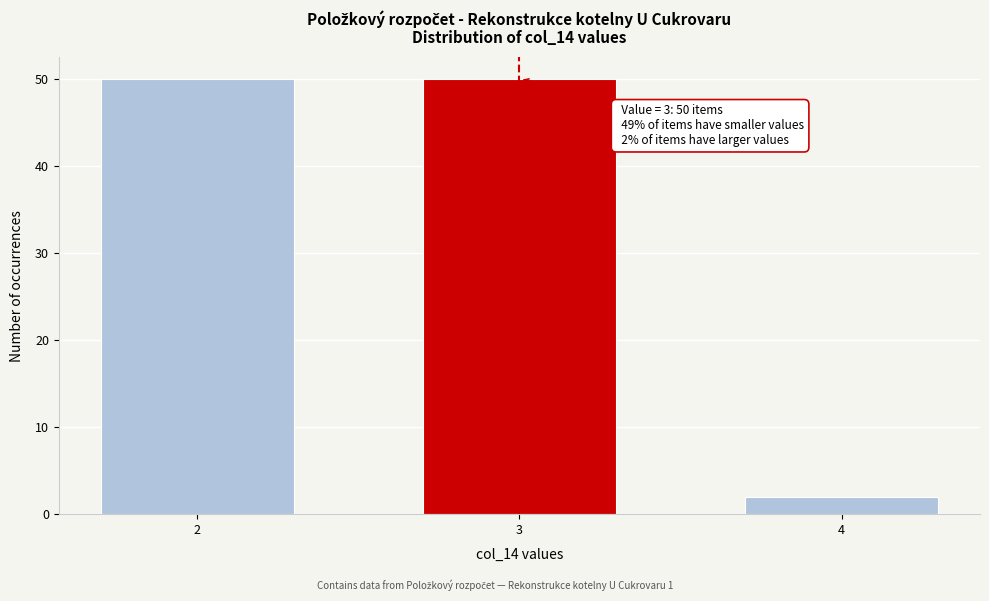

Reading left to right, list all the values displayed in this chart.

50	50	2